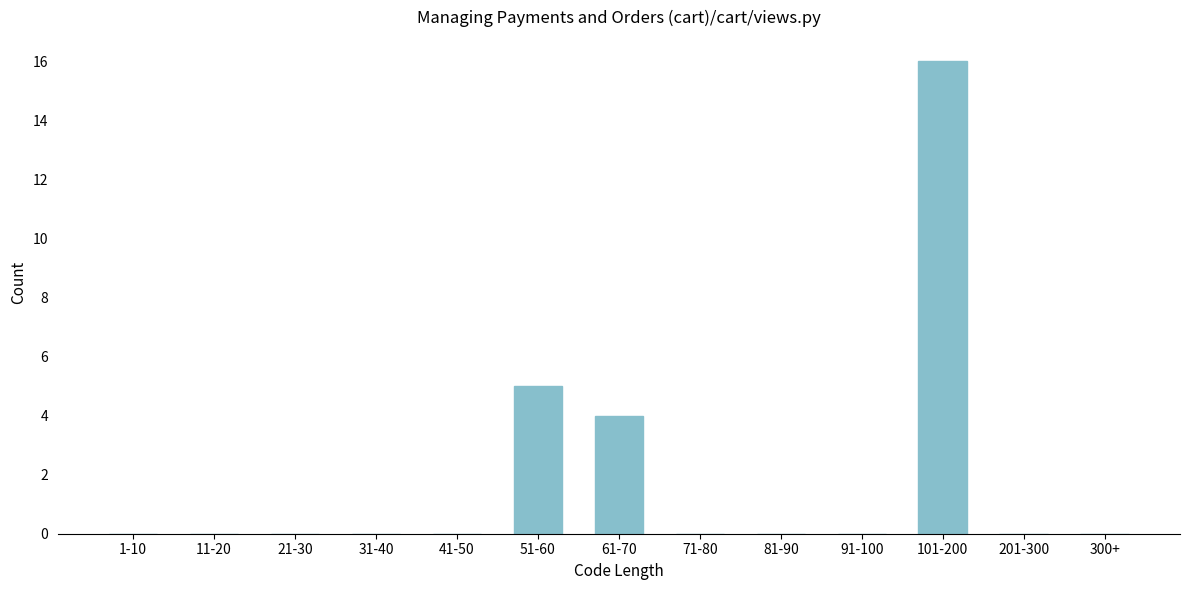

Reading right to left, what are all the values shown in this chart?

300+=0	201-300=0	101-200=16	91-100=0	81-90=0	71-80=0	61-70=4	51-60=5	41-50=0	31-40=0	21-30=0	11-20=0	1-10=0